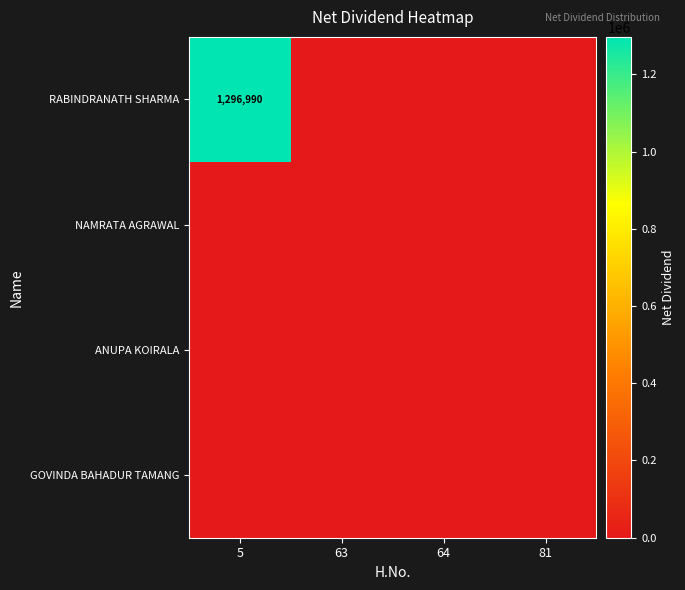

How many data points does each series have?

4